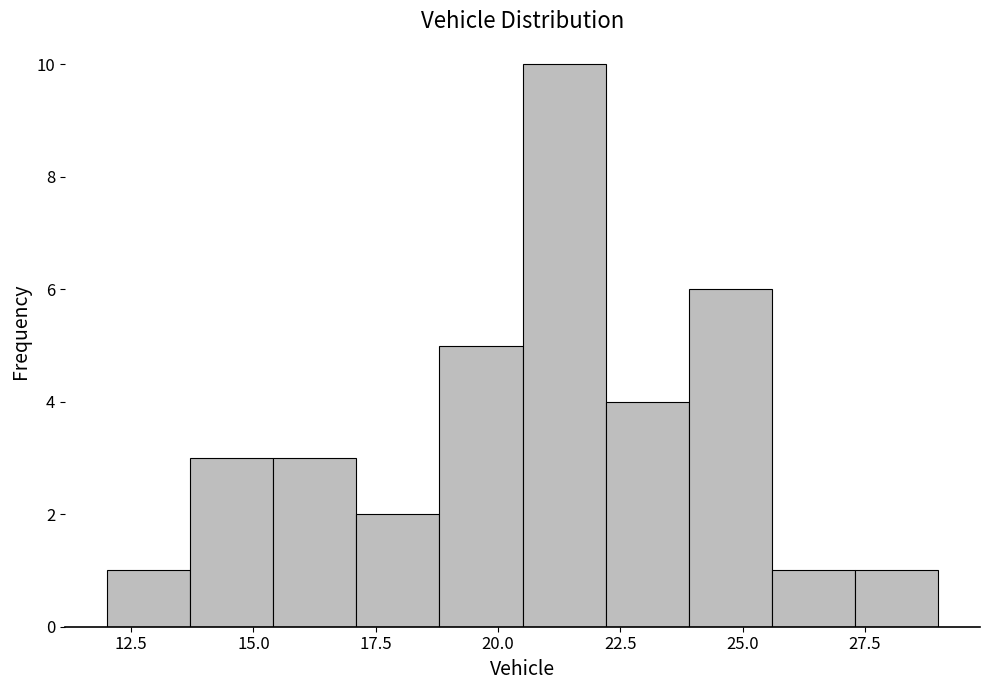

Read against the x-axis, roughly where is the centre of the tallest bar?

21.5